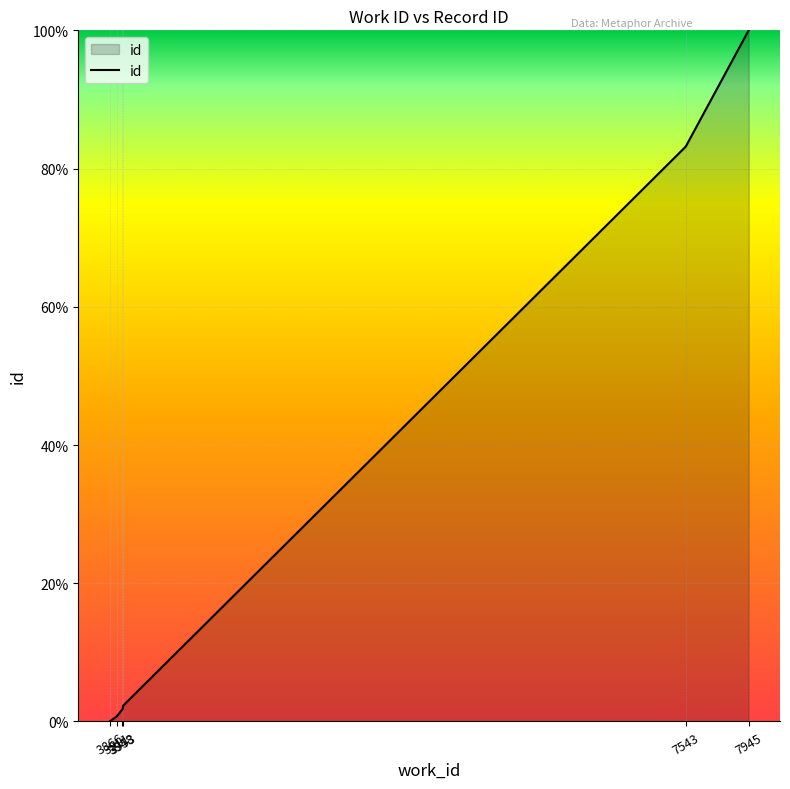

What is the change in value from 3866 to 7543?

+83.2